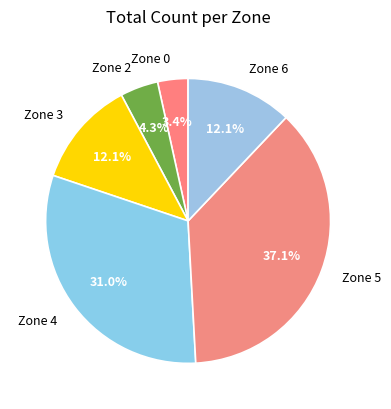

True or false: Zone 4 accounts for 31% of the total.

True